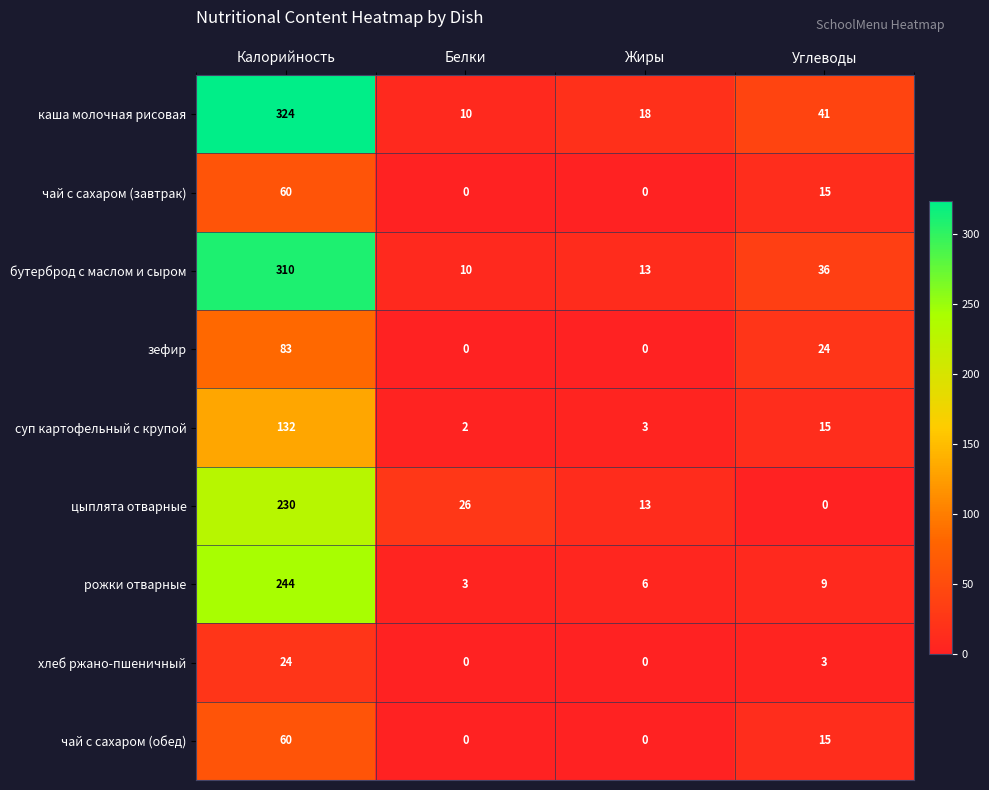

Between Калорийность and Жиры, which series saw the biggest shift?

каша молочная рисовая